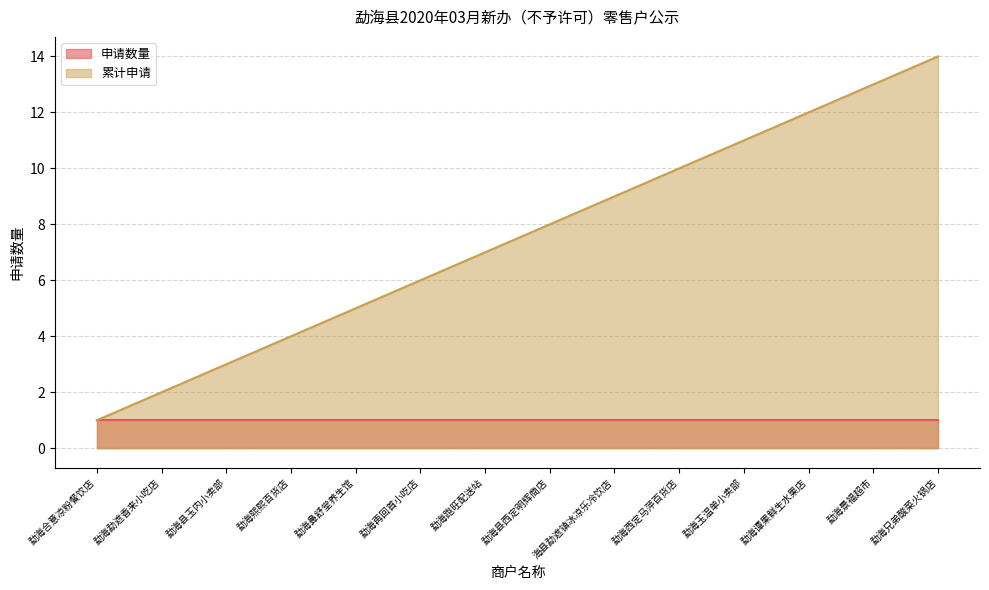

Which category has the highest value across all series?

勐海兄弟酸菜火锅店